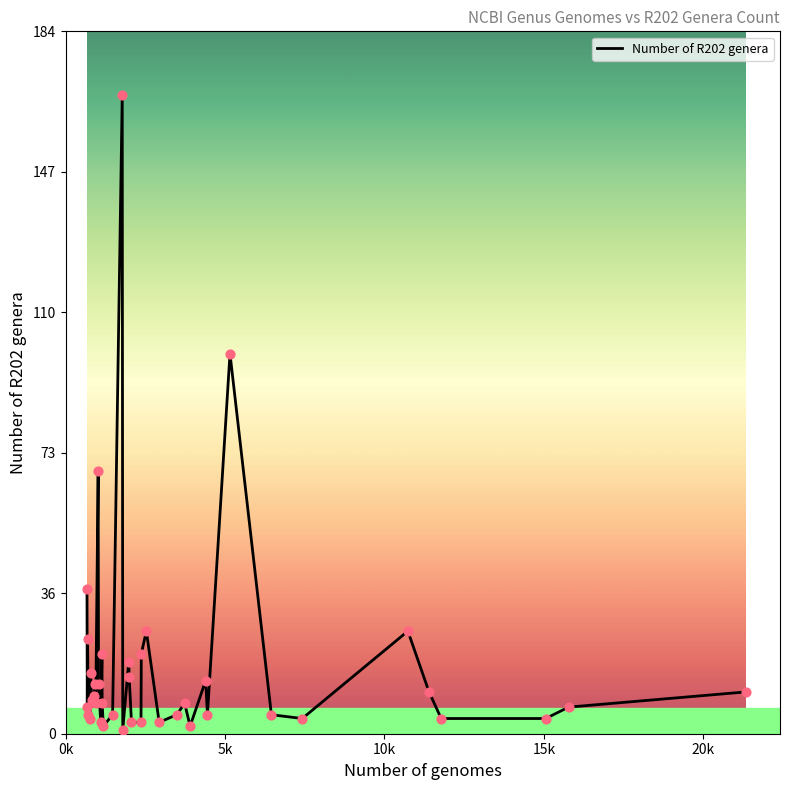

What is the maximum value shown in the chart?

168